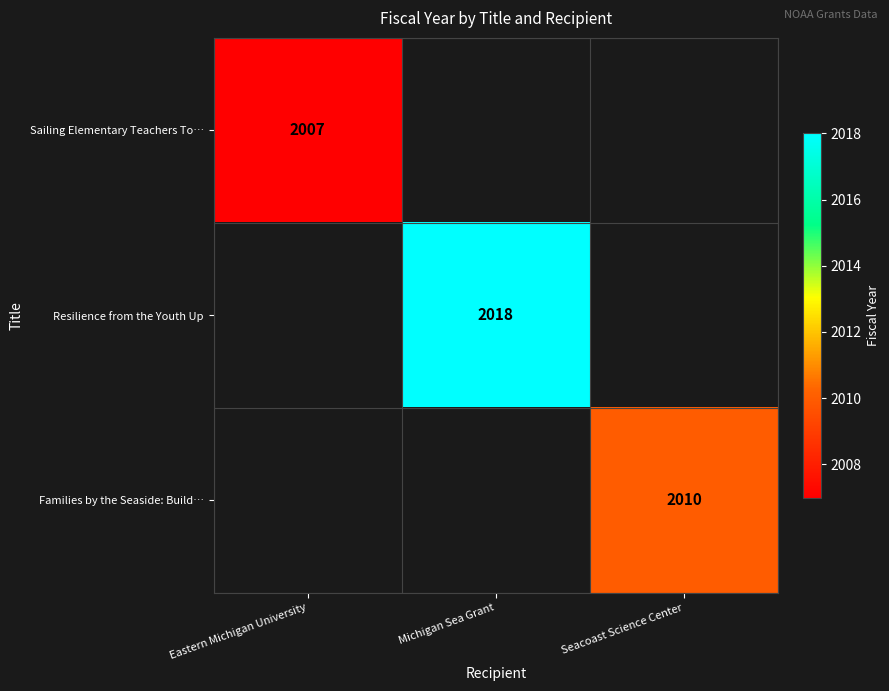

Is it true that Families by the Seaside: Build… equals 2010 at Seacoast Science Center?

True